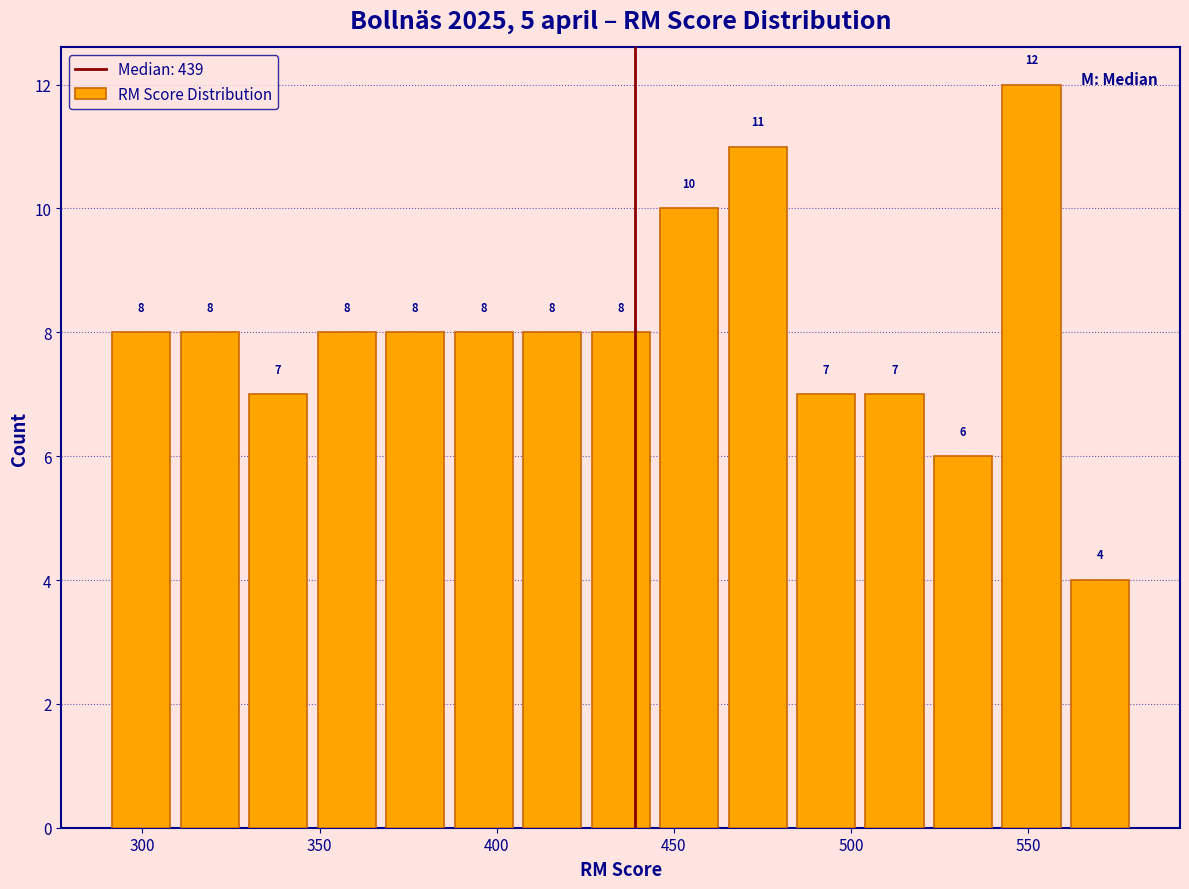

Around what value on the x-axis is the tallest bar? Give the approximate position of its centre, as read against the axis.

550